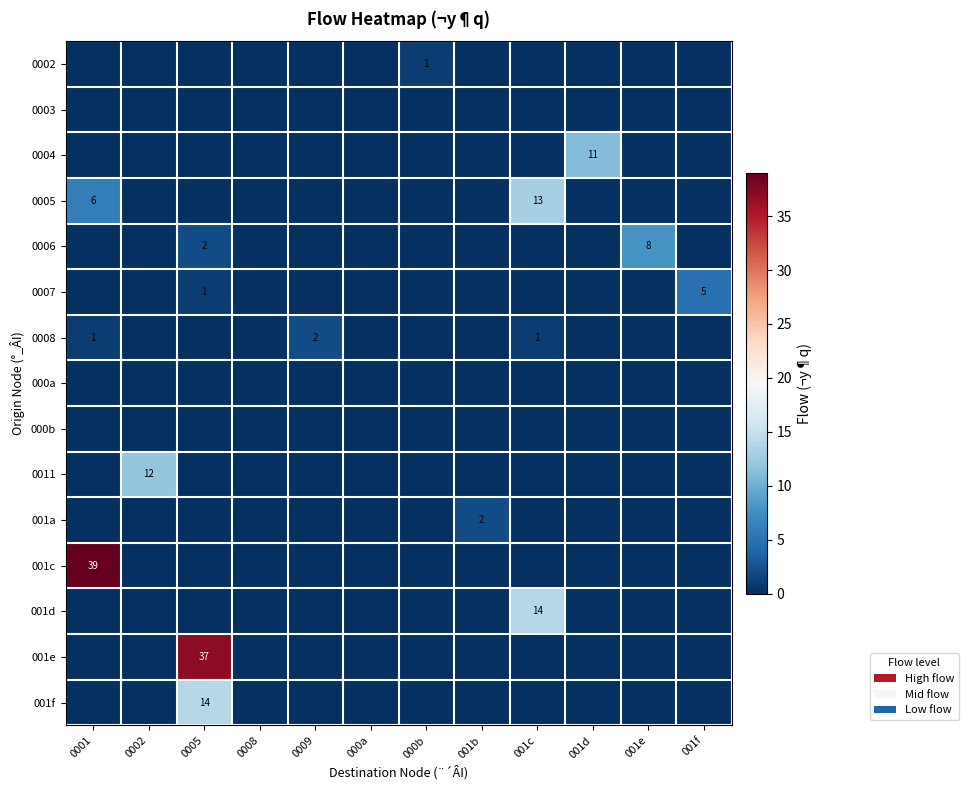

Is it true that 0008 equals 1 at 0001?

True